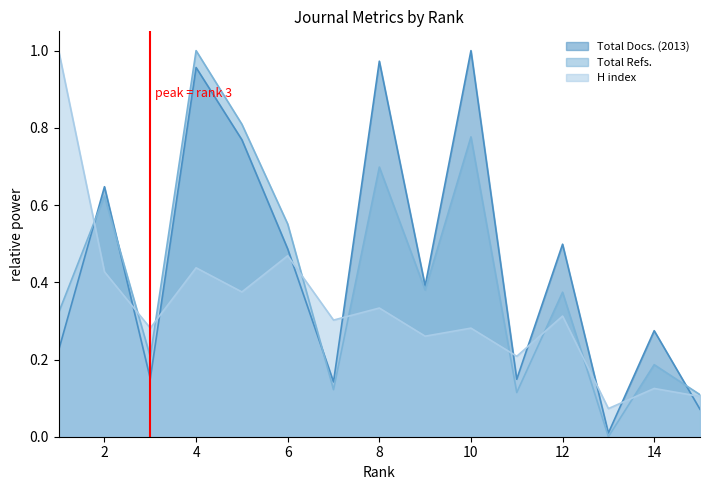

At how many categories does at least one series exceed 0?

15